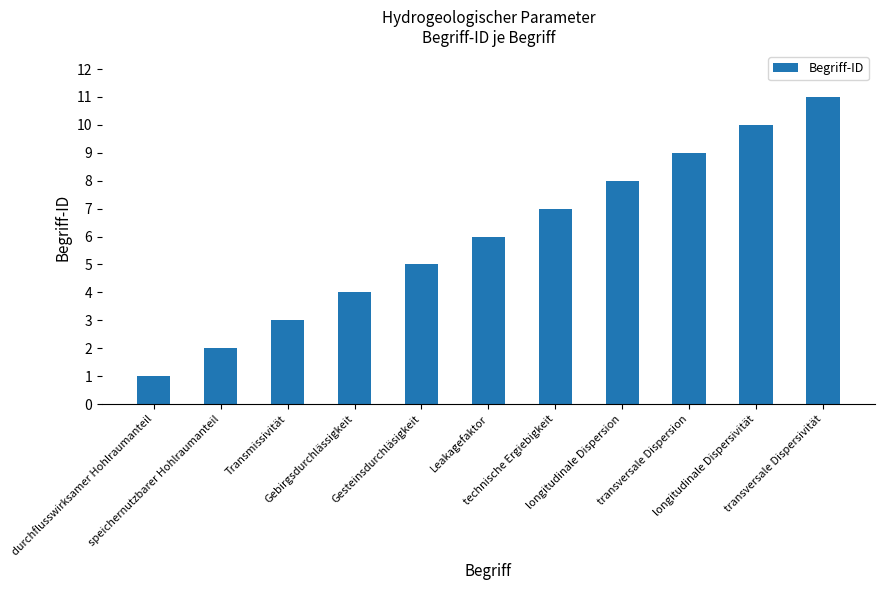

What is the label of the 11th bar from the left?

transversale Dispersivität